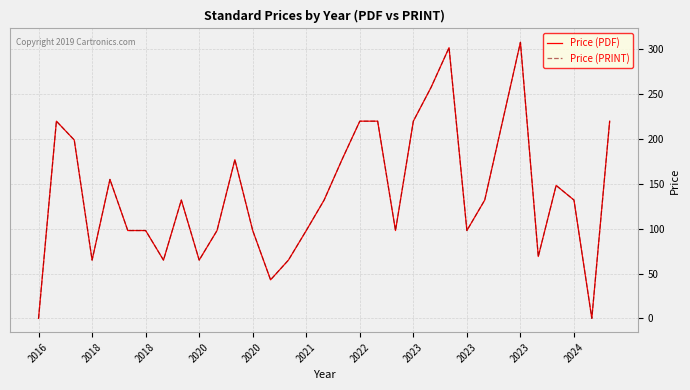

True or false: Price (PDF) and Price (PRINT) cross at least once.

False